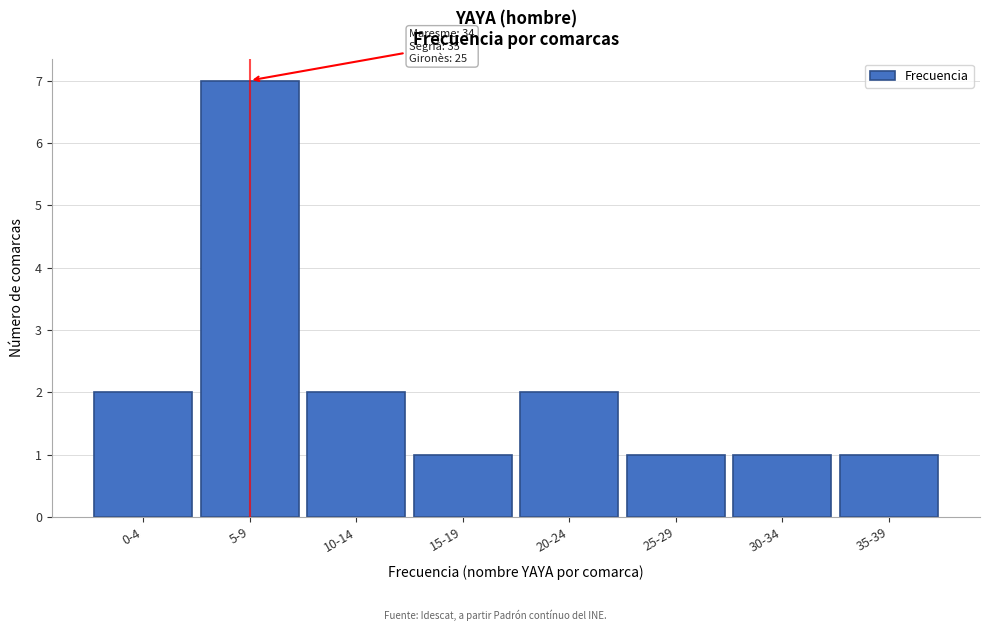

Reading left to right, extract all data points from this chart.

0-4=2	5-9=7	10-14=2	15-19=1	20-24=2	25-29=1	30-34=1	35-39=1